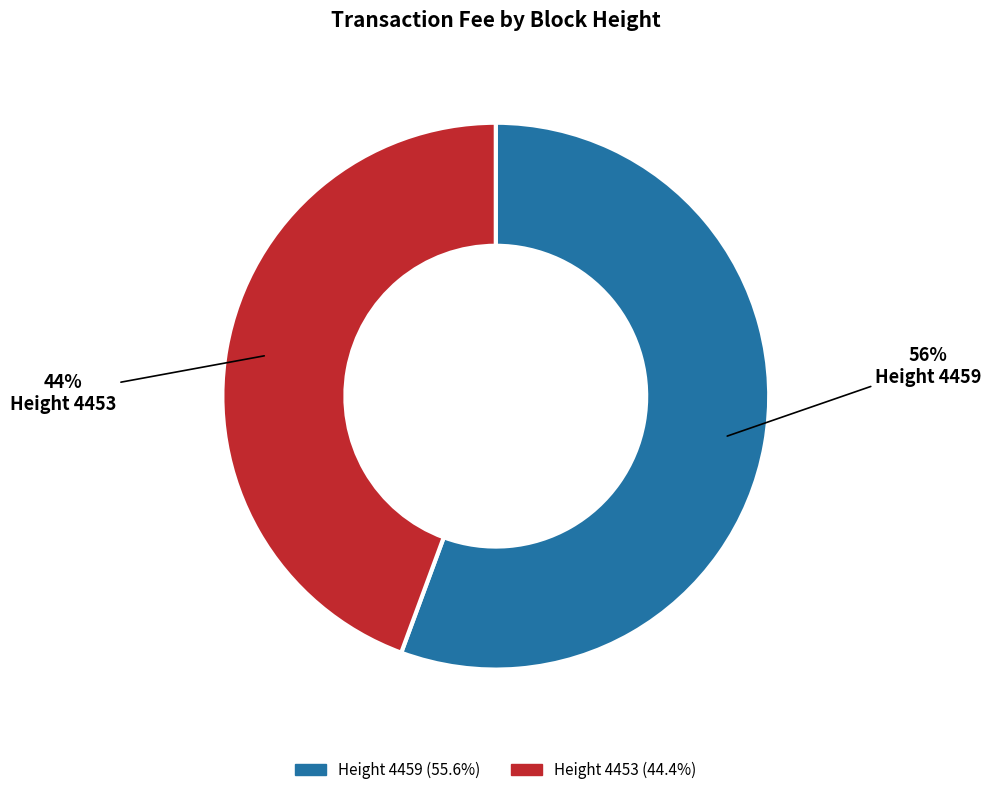

How many slices are in this pie chart?

2